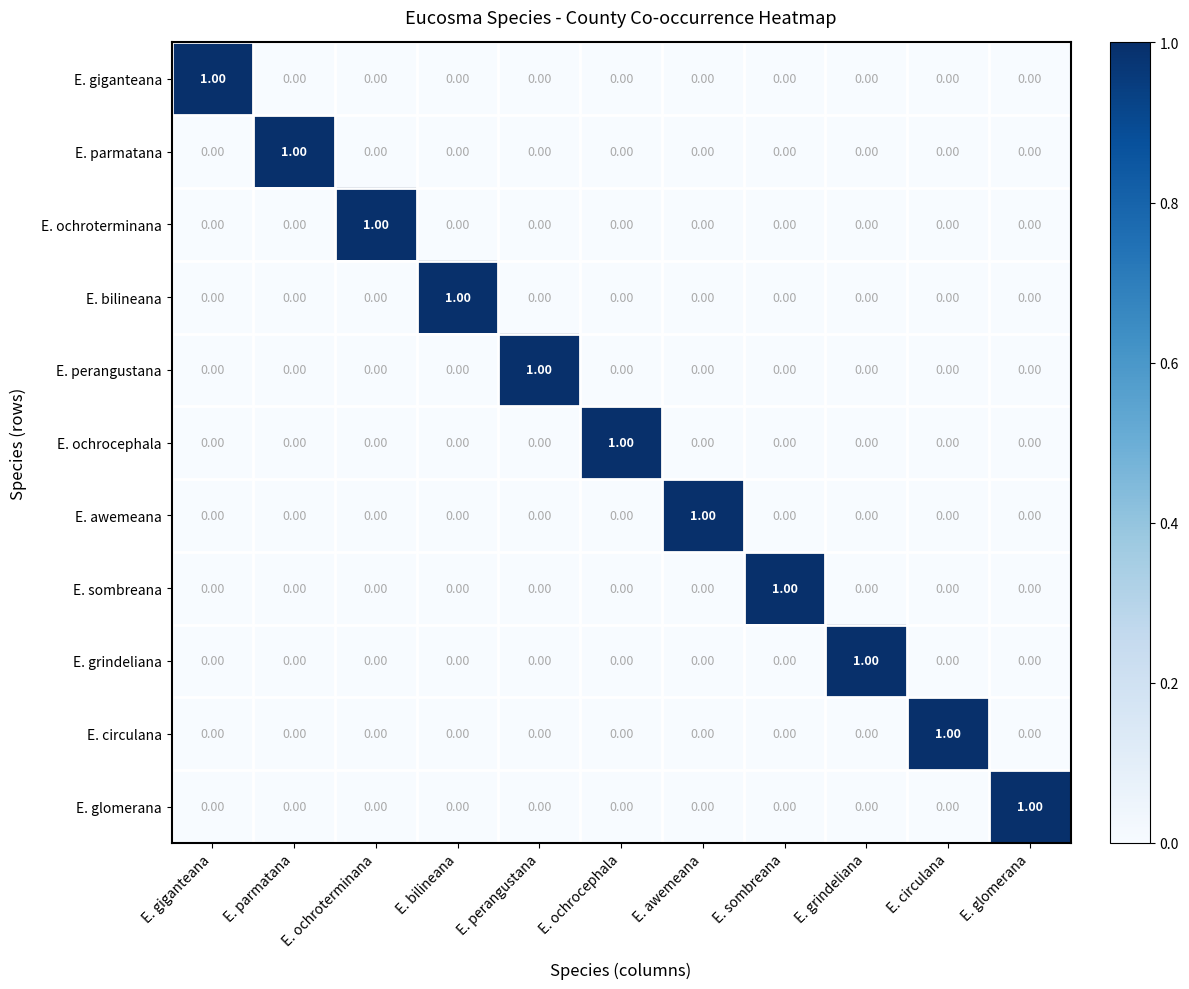

At which label does E. glomerana reach its peak?

E. glomerana